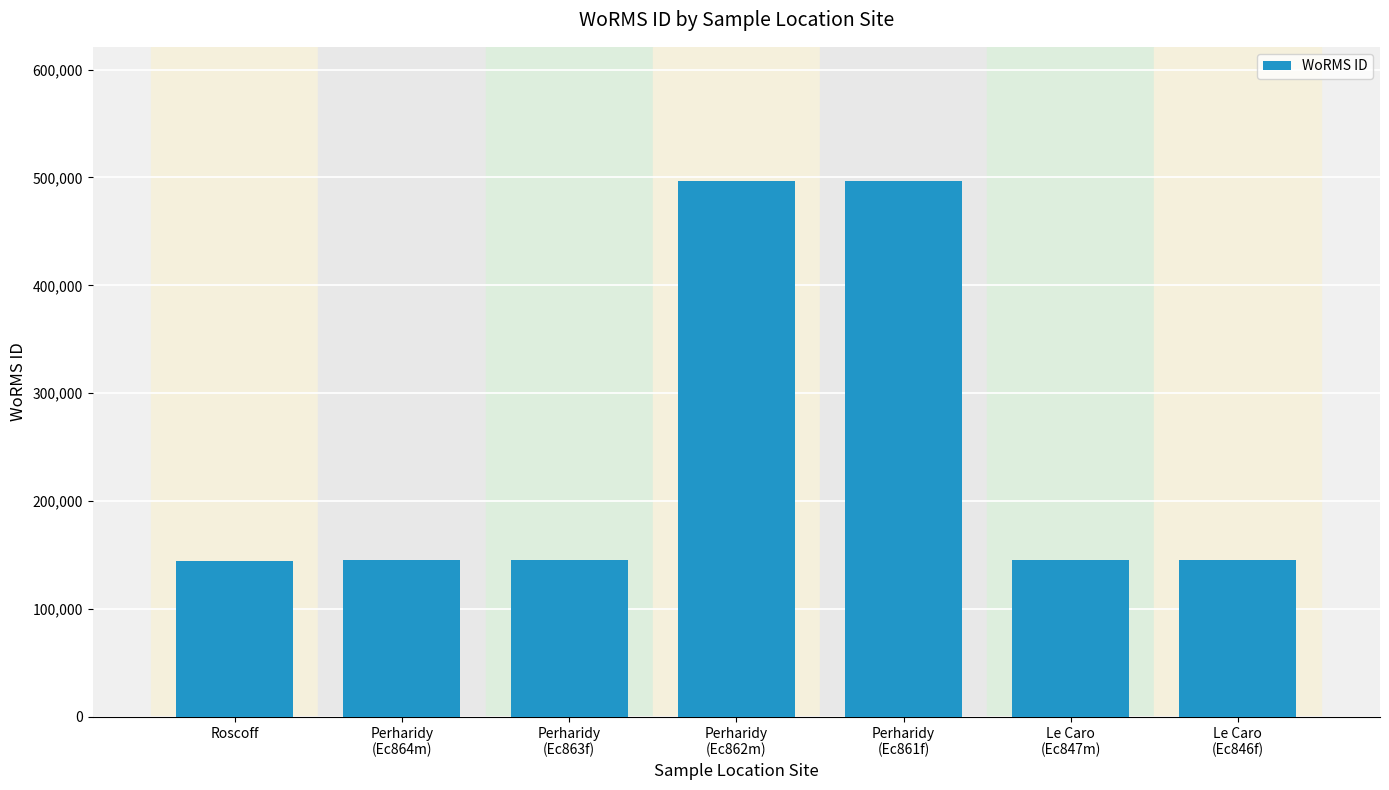

What is the sum of the values at Perharidy
(Ec864m) and Perharidy
(Ec861f)?

642238